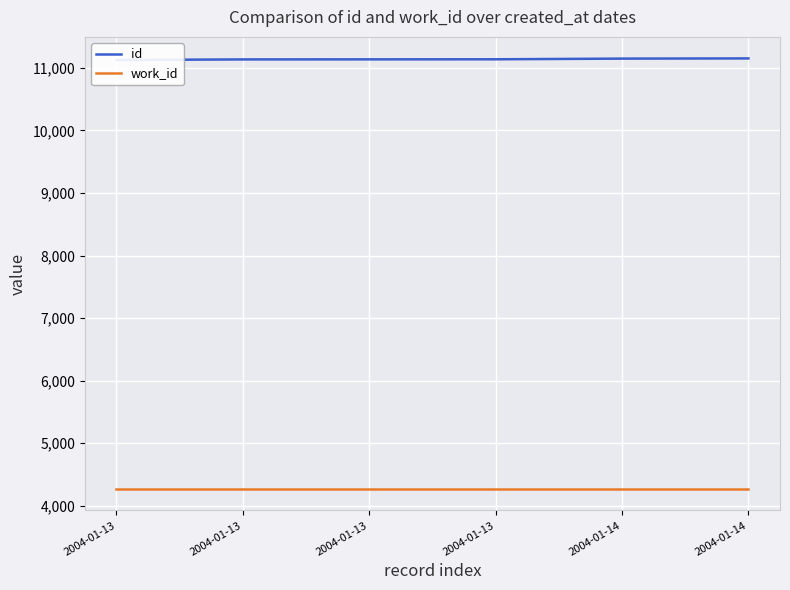

How many data points does each series have?

6